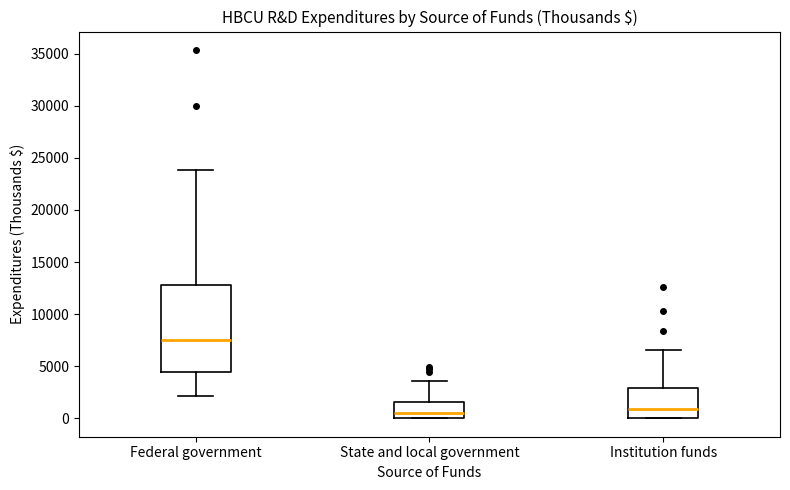

Which box's median line is the highest?

Federal government